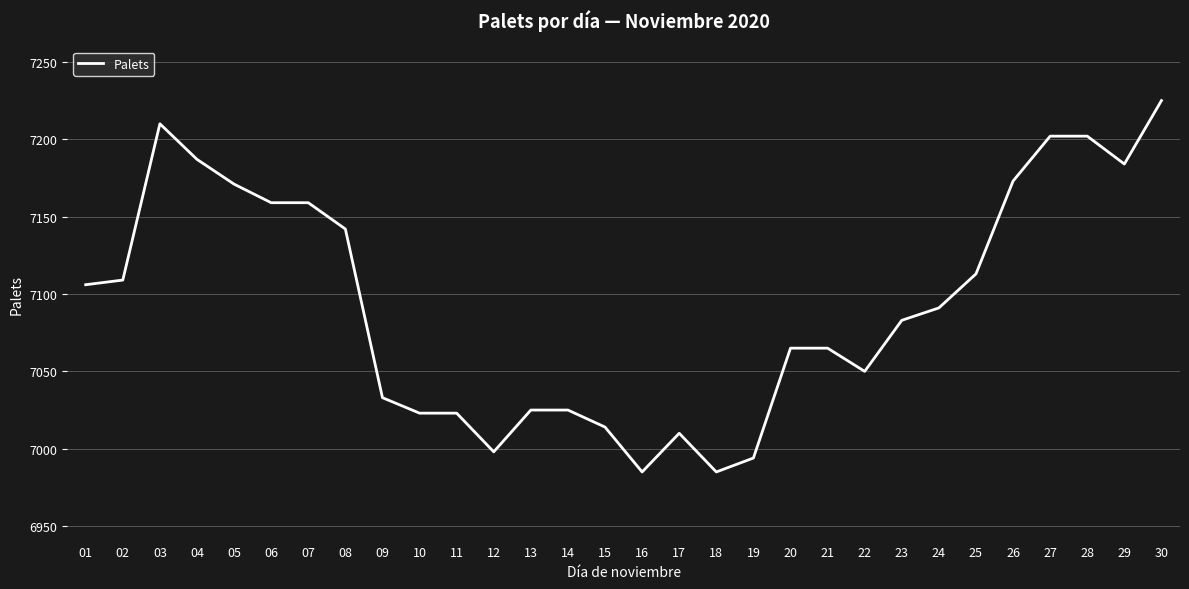

What is the greatest value displayed?

7225